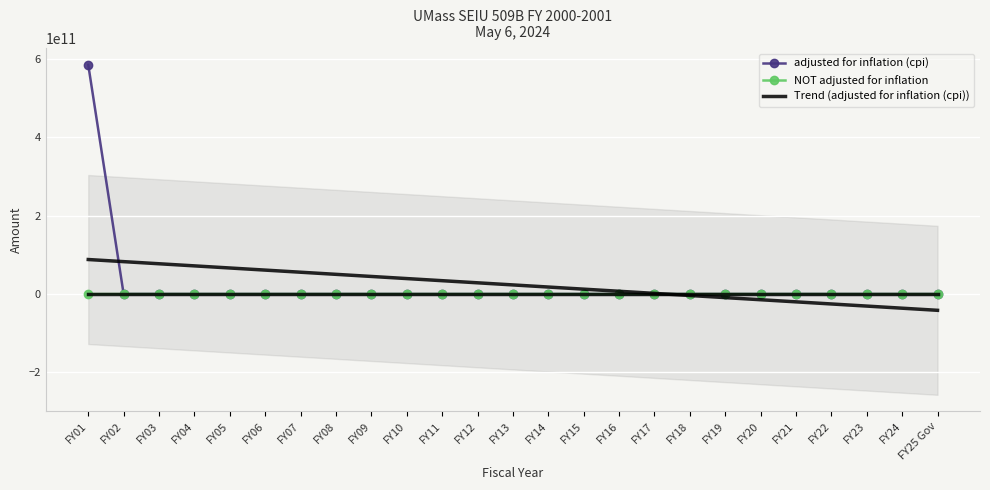

Is it true that Trend (adjusted for inflation (cpi)) equals 88197939135.4 at FY01?

True